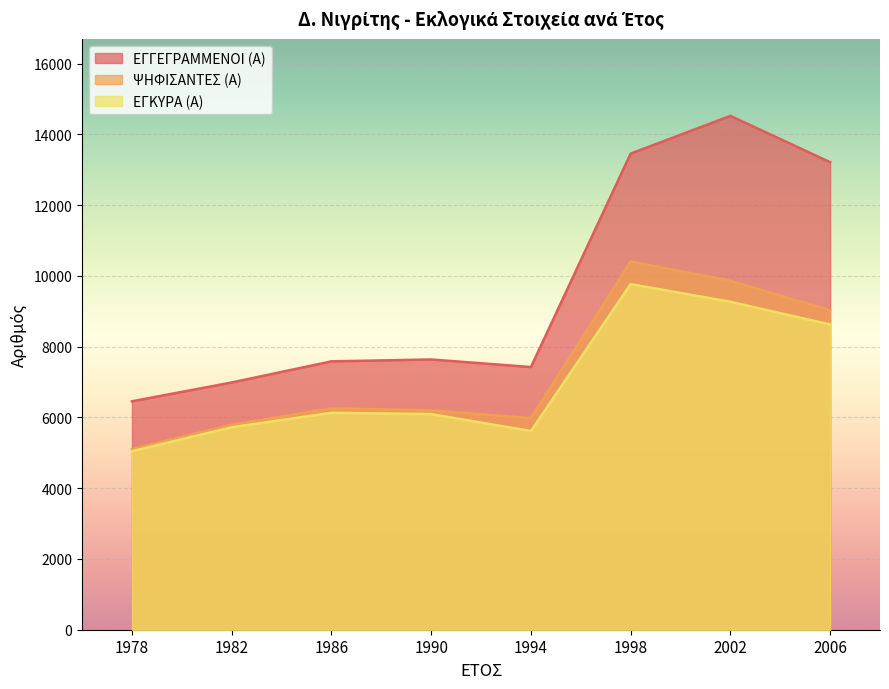

Reading left to right, extract all data points from this chart.

ΕΓΓΕΓΡΑΜΜΕΝΟΙ (Α): 1978=6457	1982=6989	1986=7586	1990=7639	1994=7425	1998=13459	2002=14525	2006=13216
ΨΗΦΙΣΑΝΤΕΣ (Α): 1978=5108	1982=5795	1986=6258	1990=6201	1994=5984	1998=10409	2002=9865	2006=9031
ΕΓΚΥΡΑ (Α): 1978=5044	1982=5723	1986=6133	1990=6095	1994=5616	1998=9769	2002=9270	2006=8628